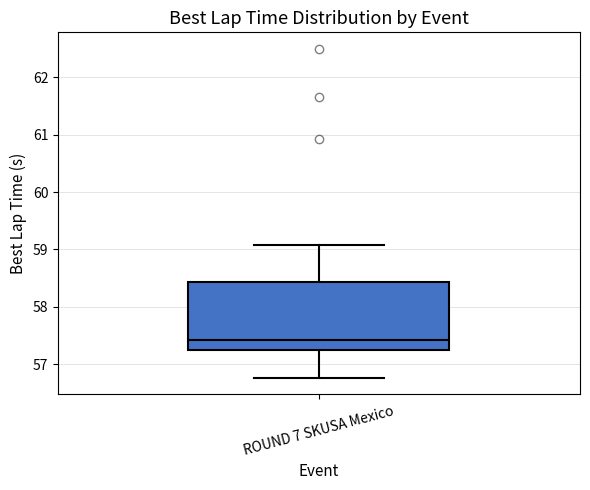

Where is the lower edge of the box for ROUND 7 SKUSA Mexico on the y-axis? The values are not printed on the chart, so give them approximately, as read against the axis.

57.2